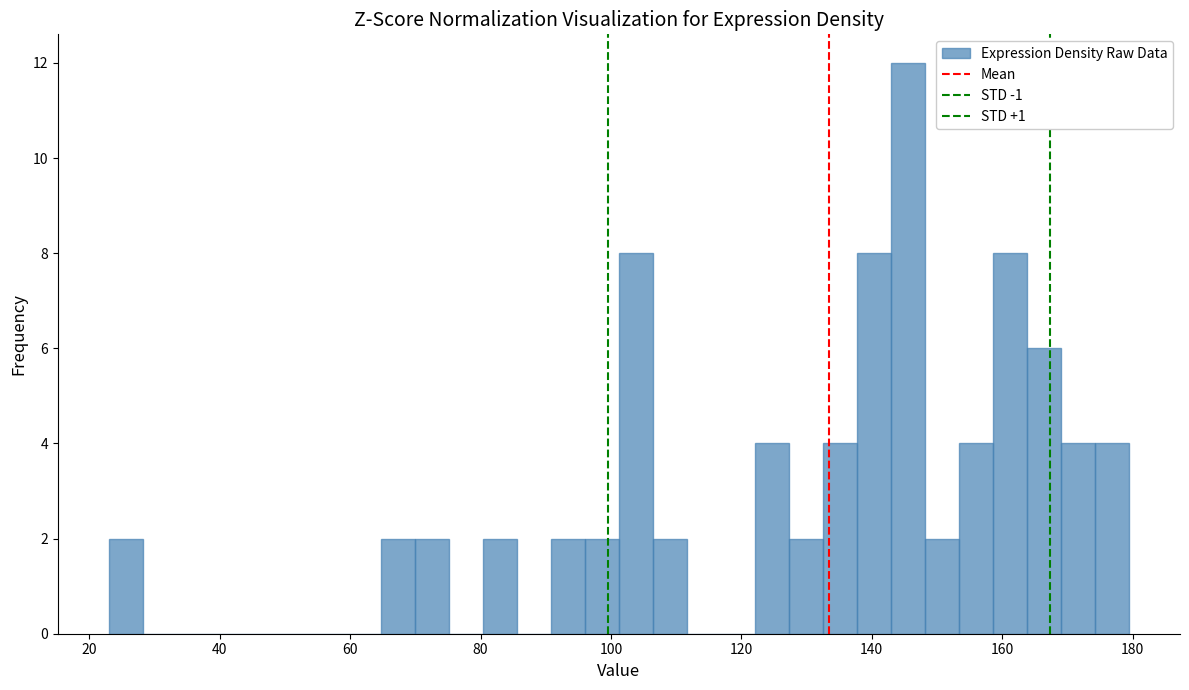

Around what value on the x-axis is the tallest bar? Give the approximate position of its centre, as read against the axis.

146